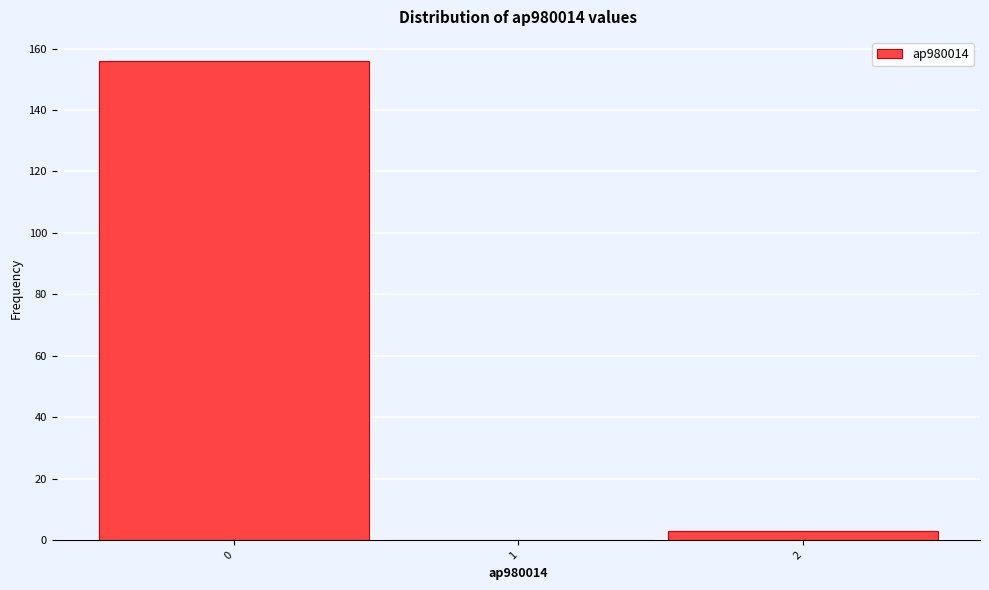

Reading left to right, transcribe all the data shown in this chart.

0=156	1=0	2=3